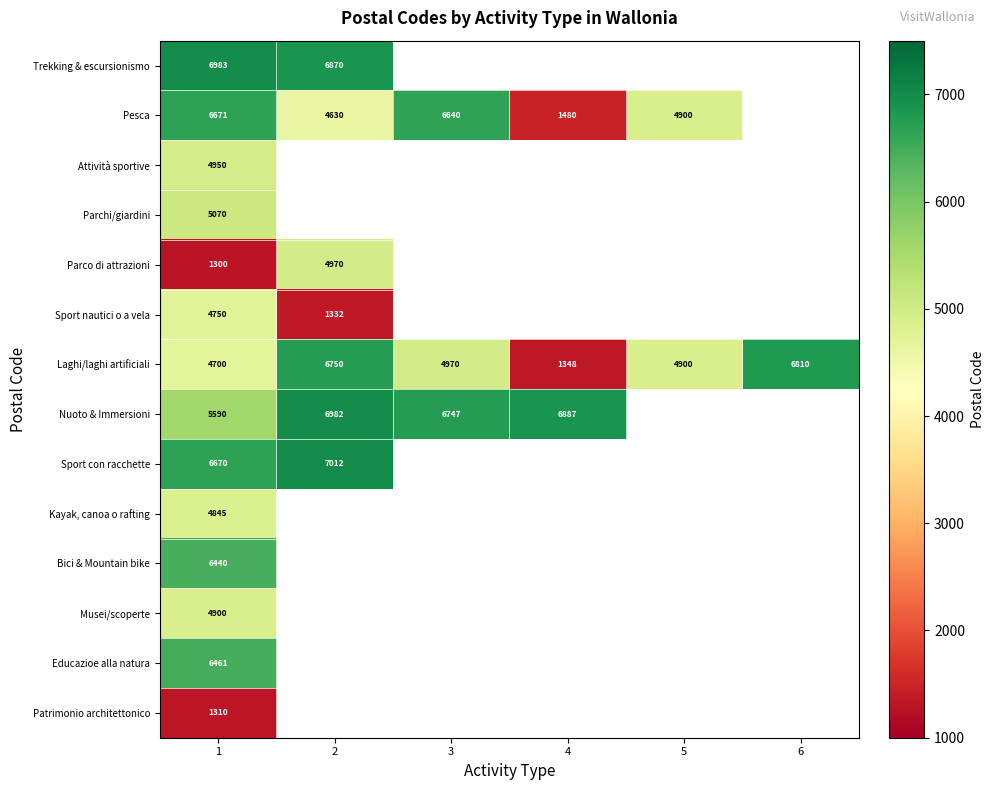

The Attività sportive series shows 8161 at 1. True or false?

False